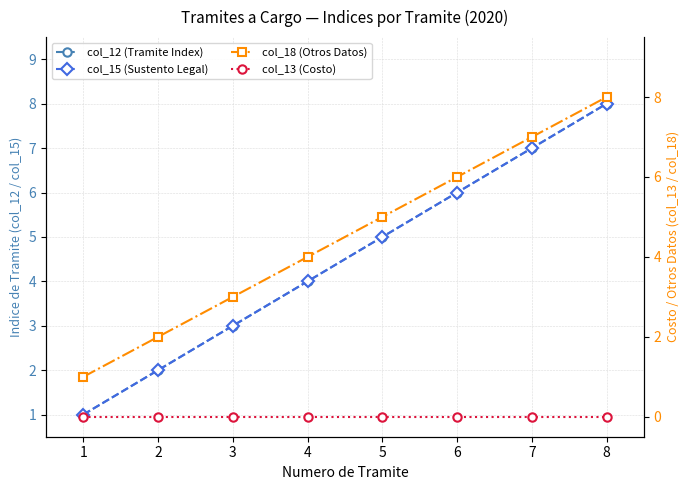

How many values in the col_18 (Otros Datos) series are below 5?

4